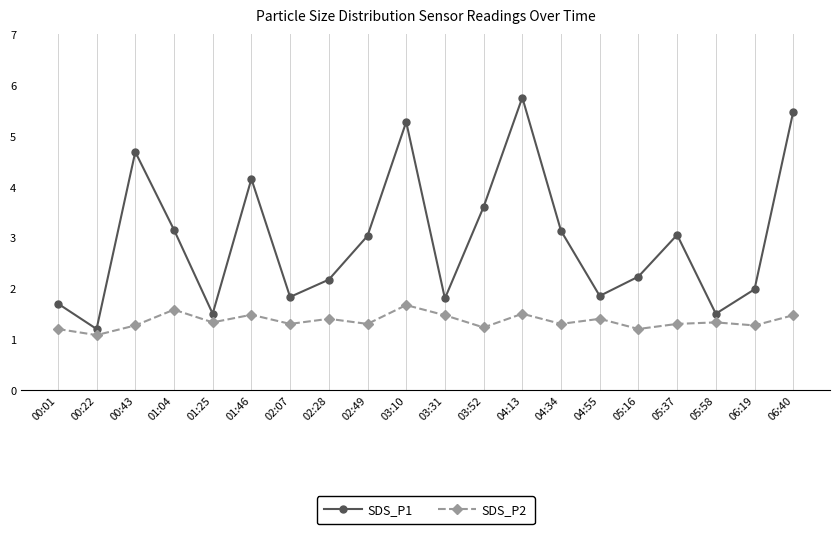

Rank the series at 01:04 from lowest to highest value.

SDS_P2, SDS_P1